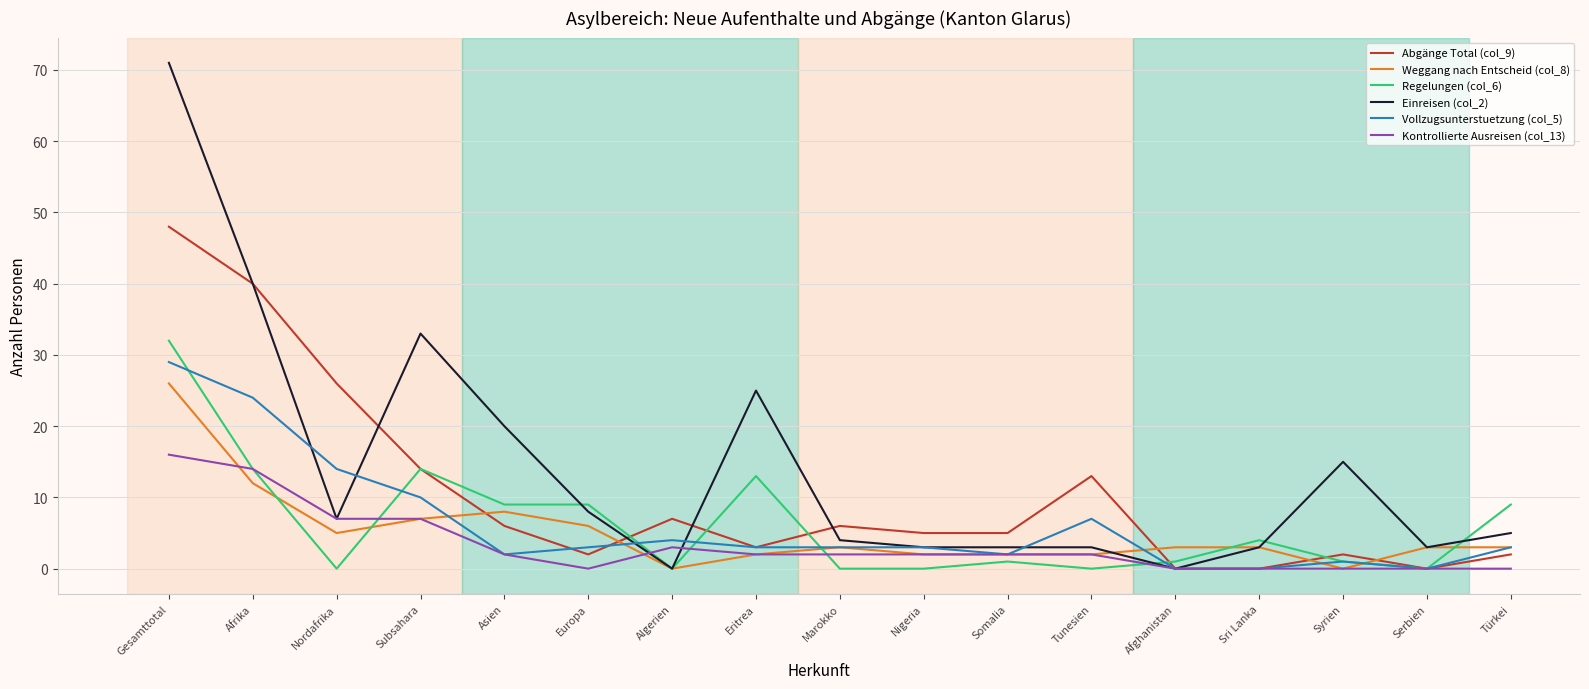

What is the maximum value for Vollzugsunterstuetzung (col_5)?

29